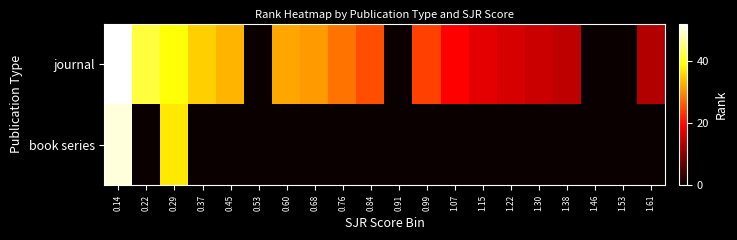

Which has a higher value, 0.22 or 0.45?

0.22